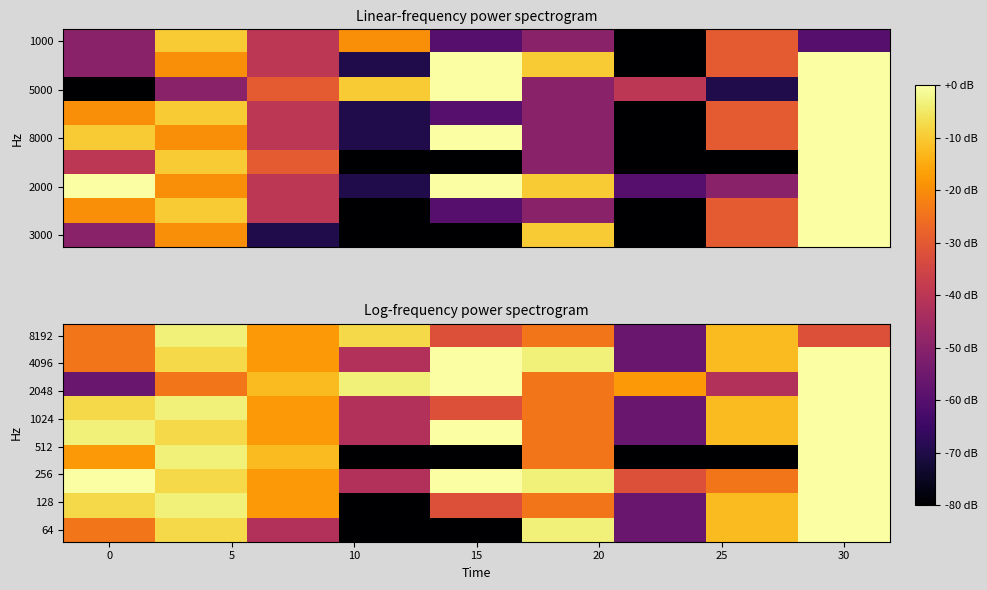

Which label corresponds to the largest value in the chart?

30